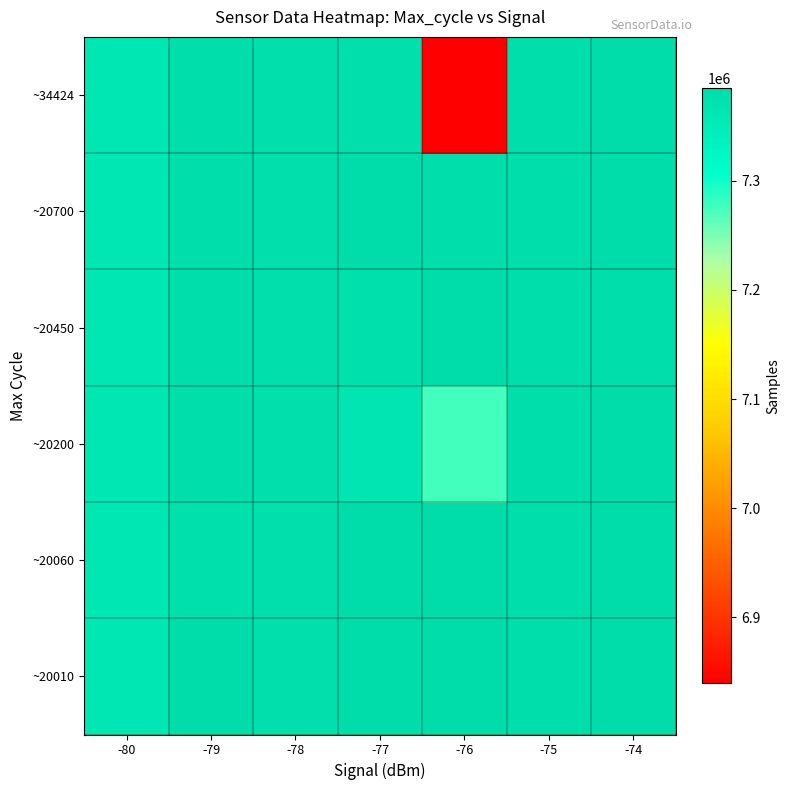

What is the minimum value shown in the chart?

6839690.0